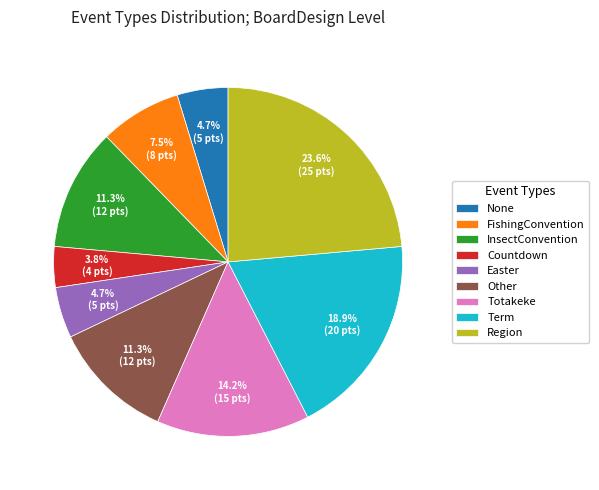

What is the smallest slice in the pie chart?

Countdown